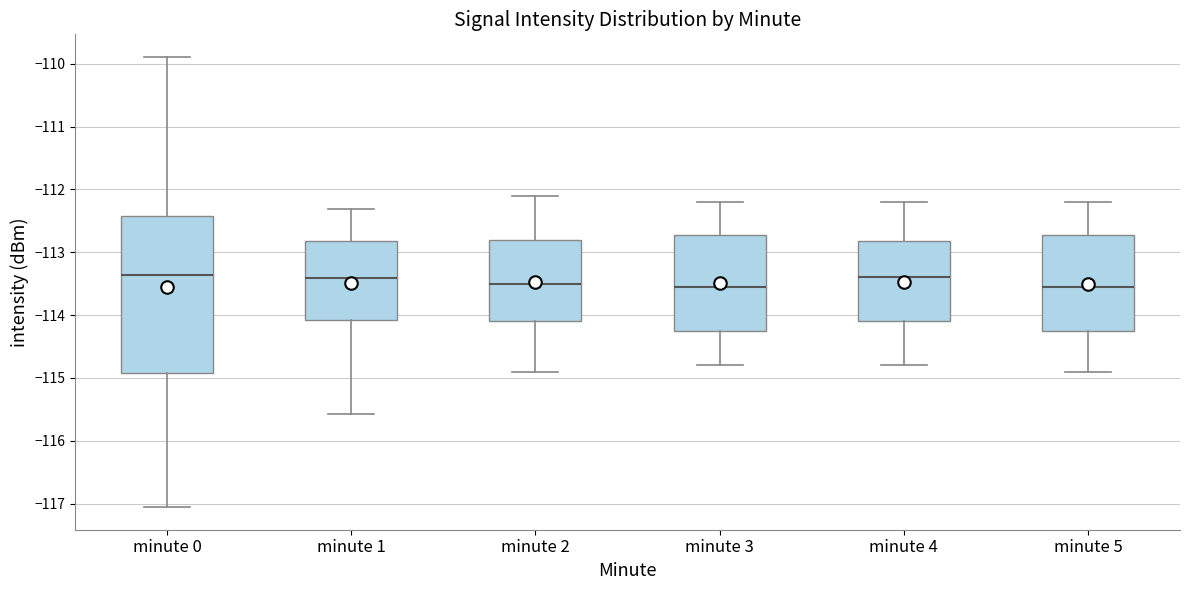

Comparing the boxes themselves (not the whiskers), which one is the tallest?

minute 0